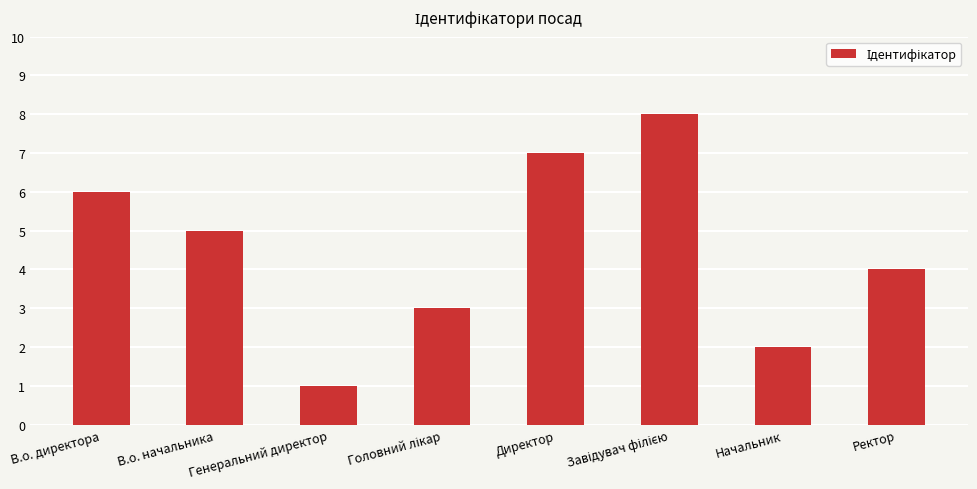

What is the greatest value displayed?

8